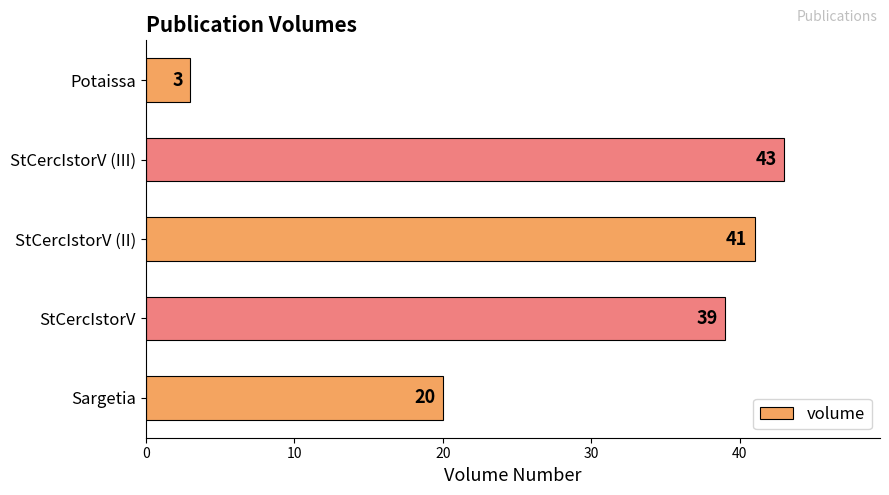

At which label is the value closest to 23?

Sargetia